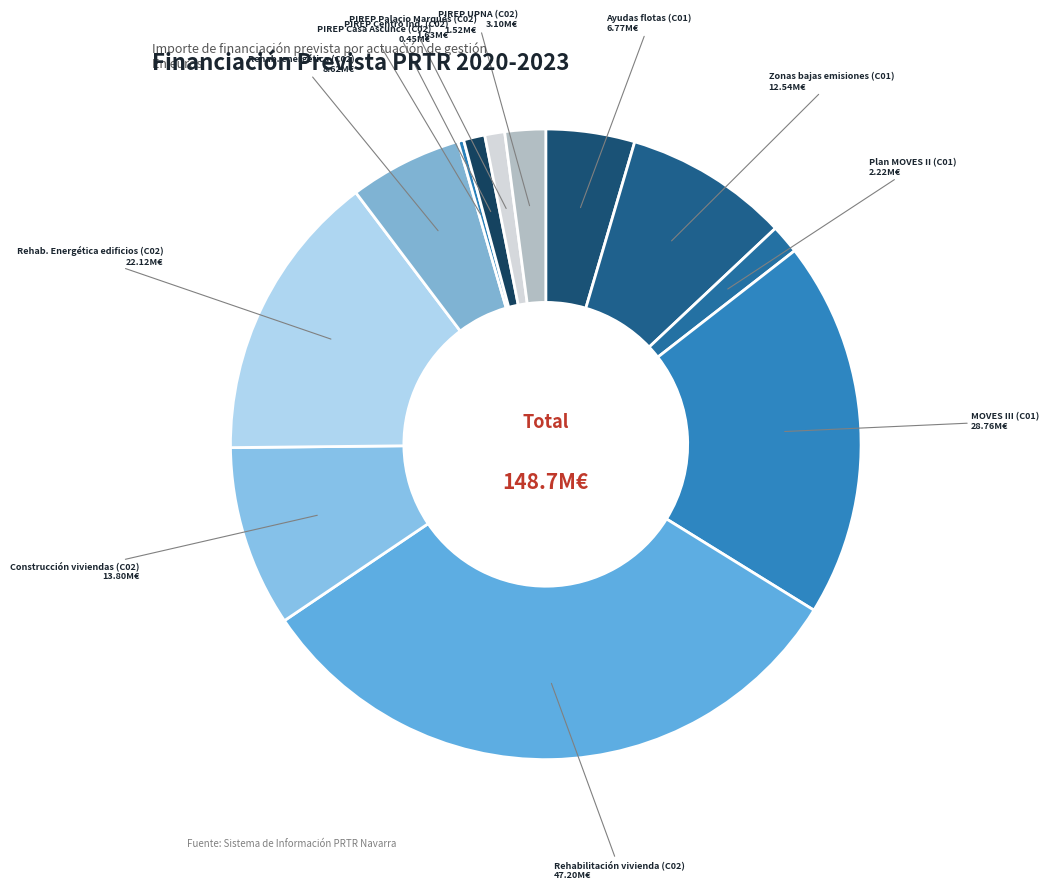

Does any single category account for the majority?

No